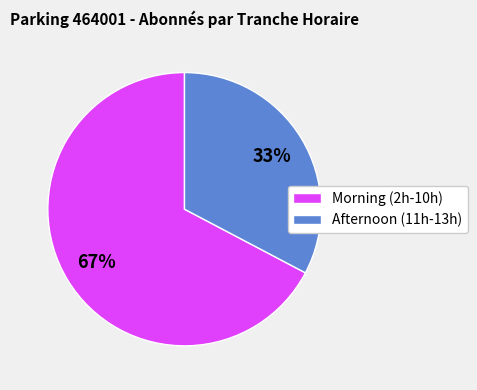

What is the largest slice in the pie chart?

Morning (2h-10h)